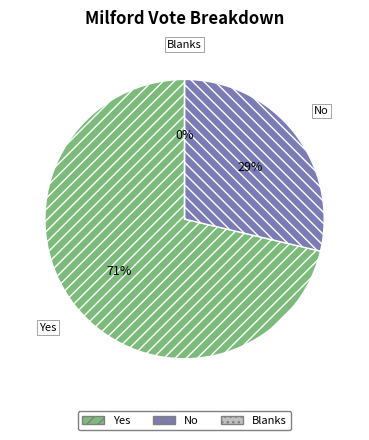

Does No represent more than half of the total?

No